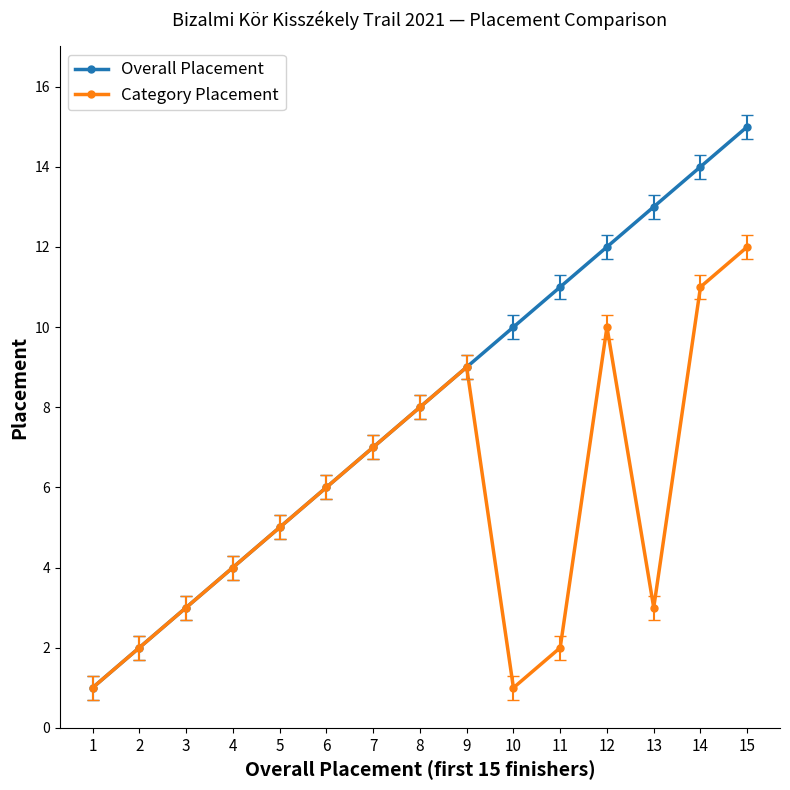

What is the minimum value shown in the chart?

1